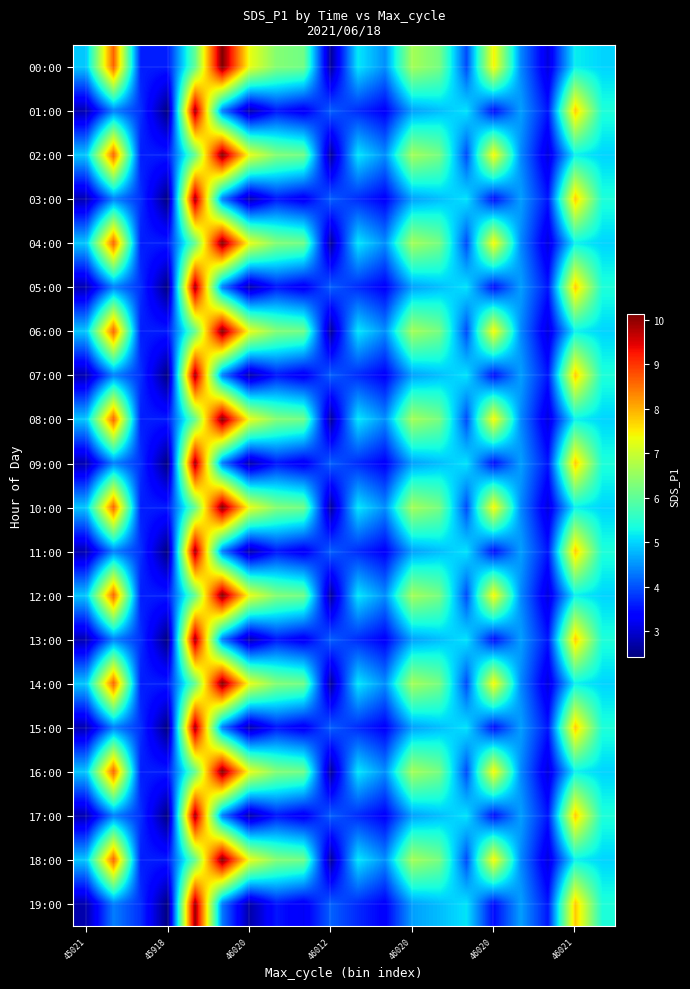

Count the number of data series in this chart.

20